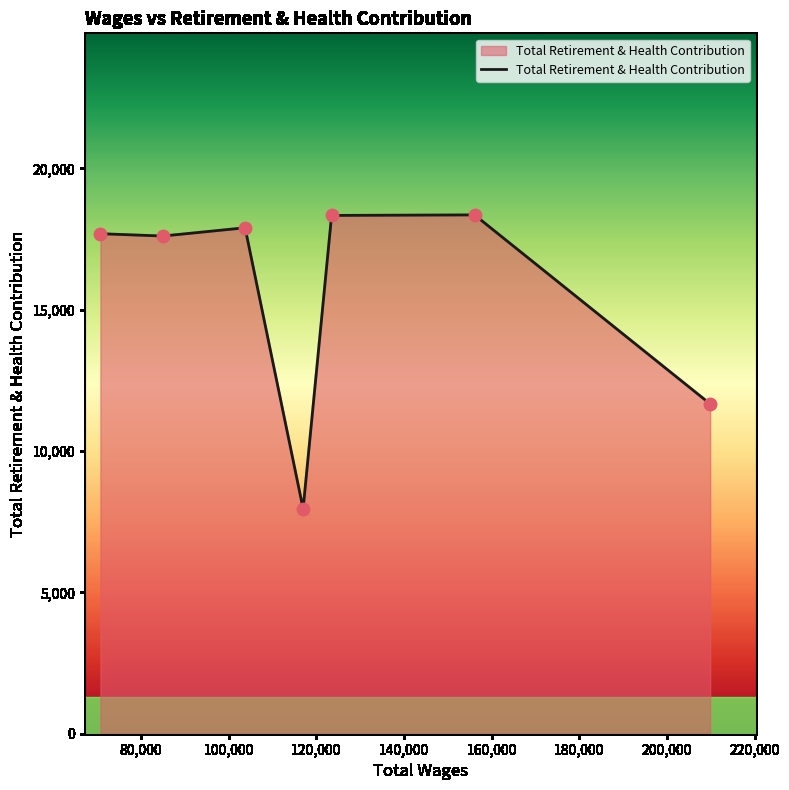

What is the smallest value displayed?

7957